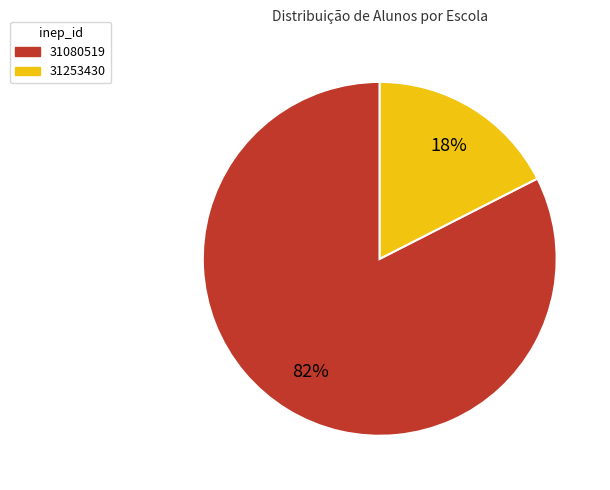

Rank the categories by value from lowest to highest.

31253430, 31080519